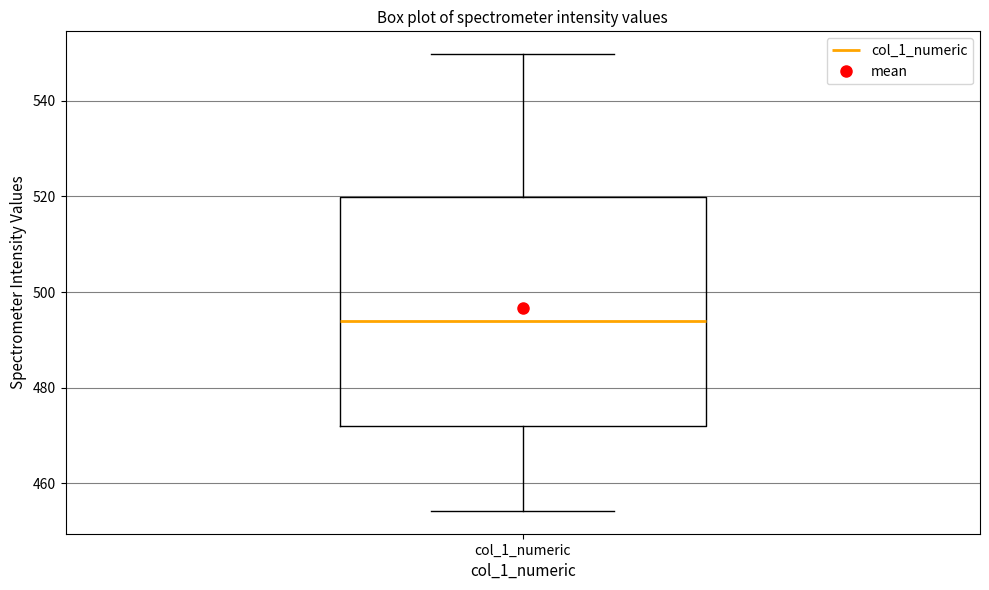

Where does the upper whisker of the box for col_1_numeric end on the y-axis? The values are not printed on the chart, so give them approximately, as read against the axis.

550